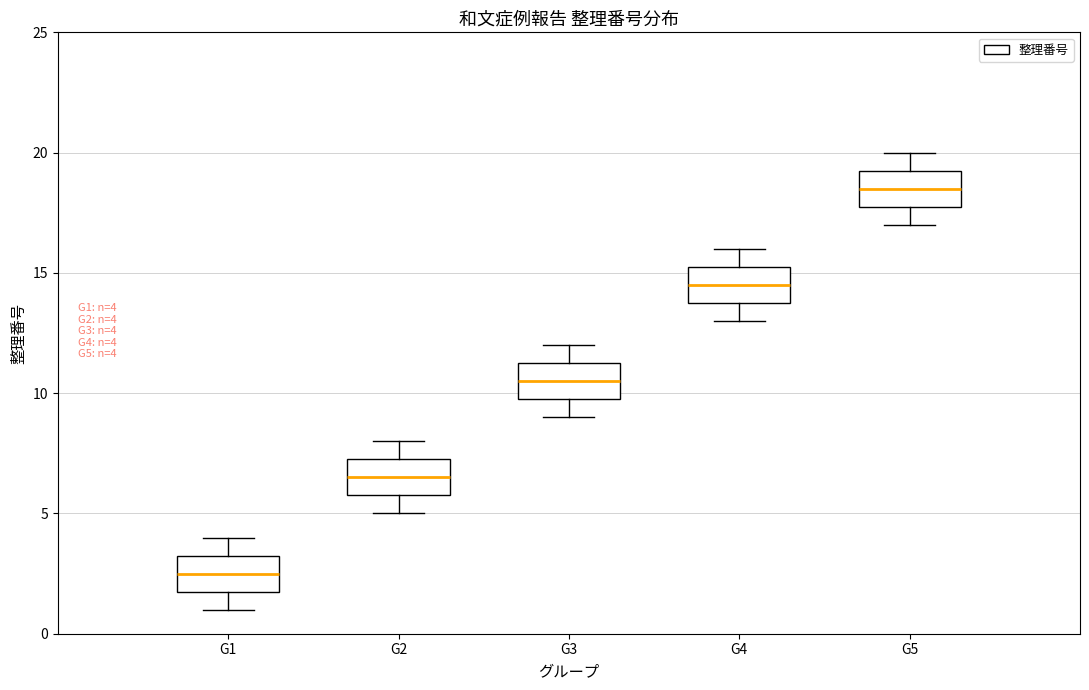

Which box's median line is the lowest?

G1